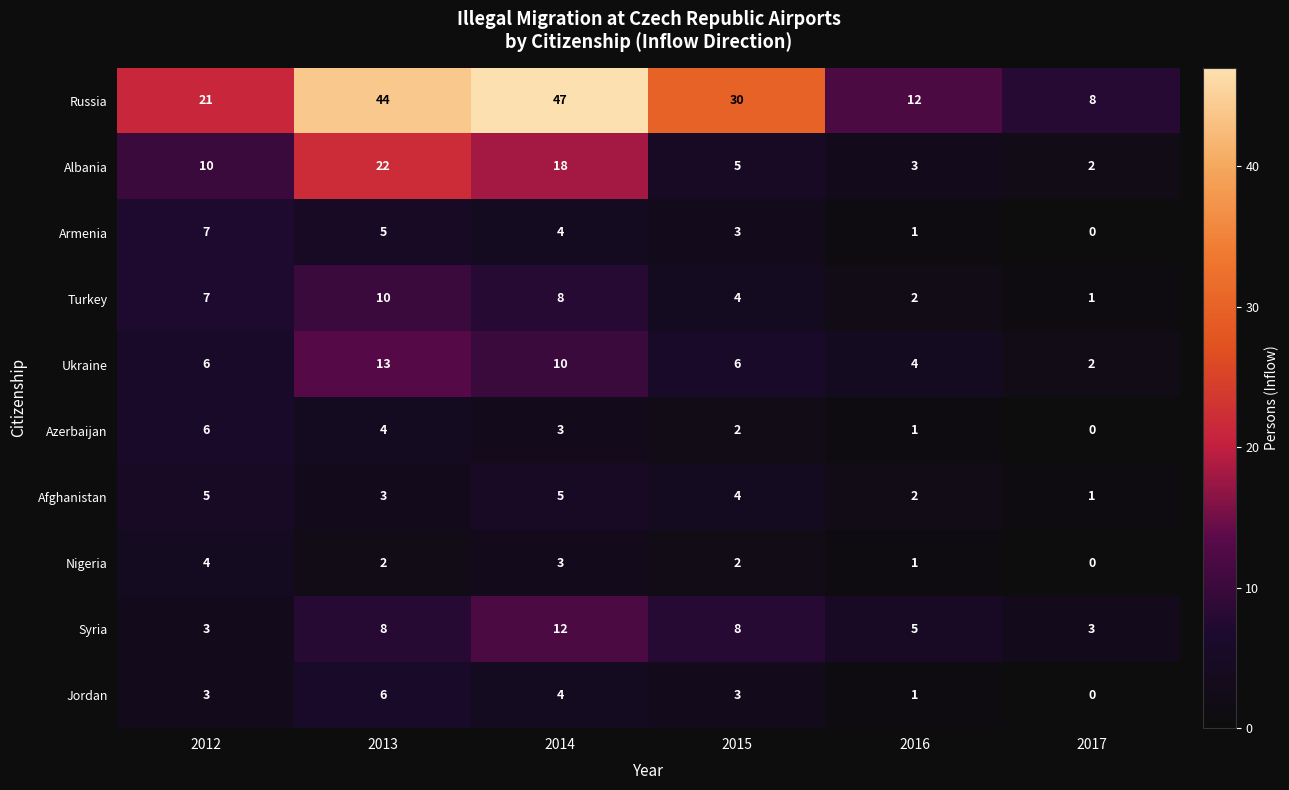

At which category does the chart reach its peak across all series?

2014